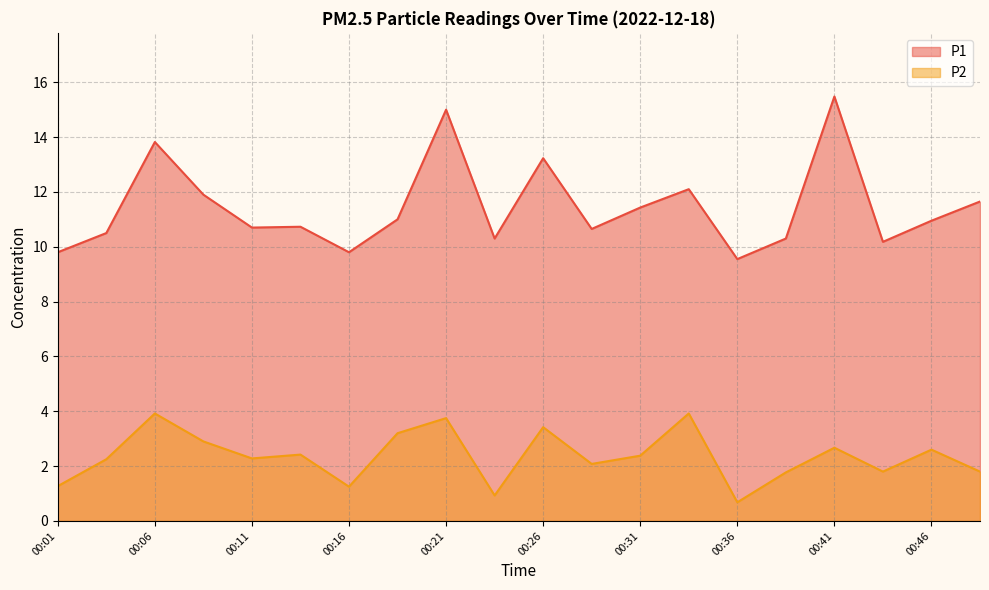

Reading left to right, extract all data points from this chart.

P1: 00:01=9.8	00:04=10.5	00:06=13.8	00:08=11.9	00:11=10.7	00:13=10.7	00:16=9.8	00:18=11.0	00:21=15.0	00:23=10.3	00:26=13.2	00:28=10.7	00:31=11.4	00:33=12.1	00:36=9.6	00:38=10.3	00:41=15.5	00:44=10.2	00:46=10.9	00:48=11.7
P2: 00:01=1.3	00:04=2.2	00:06=3.9	00:08=2.9	00:11=2.3	00:13=2.4	00:16=1.2	00:18=3.2	00:21=3.8	00:23=0.9	00:26=3.4	00:28=2.1	00:31=2.4	00:33=3.9	00:36=0.7	00:38=1.8	00:41=2.7	00:44=1.8	00:46=2.6	00:48=1.8